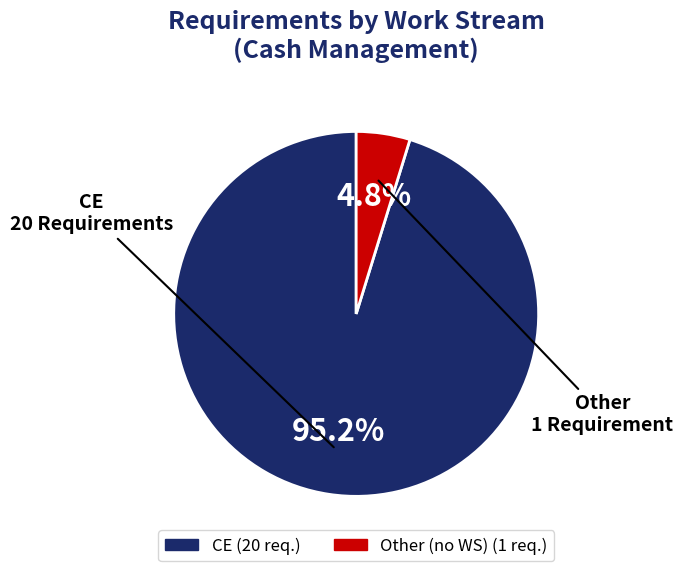

What is the largest slice in the pie chart?

CE